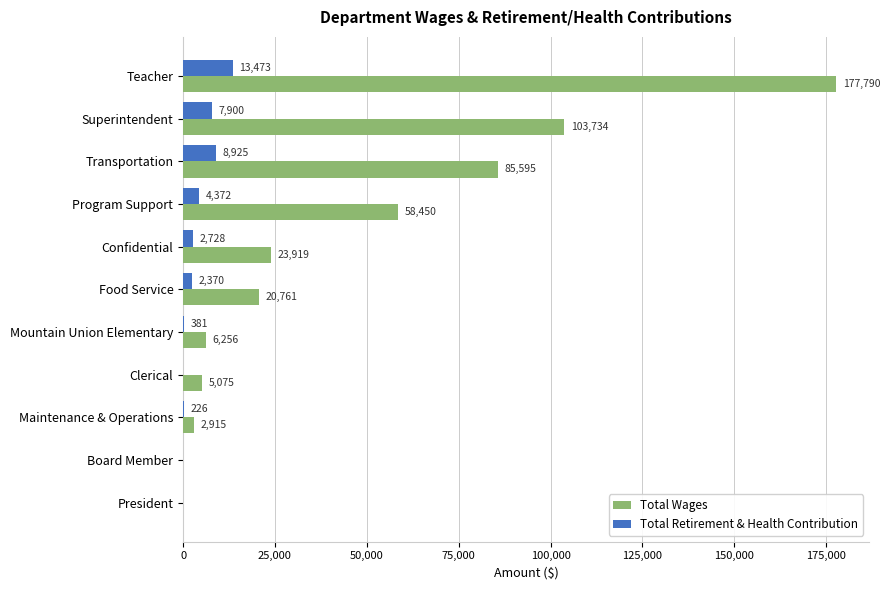

True or false: Total Retirement & Health Contribution has a value of 2728 at Confidential.

True